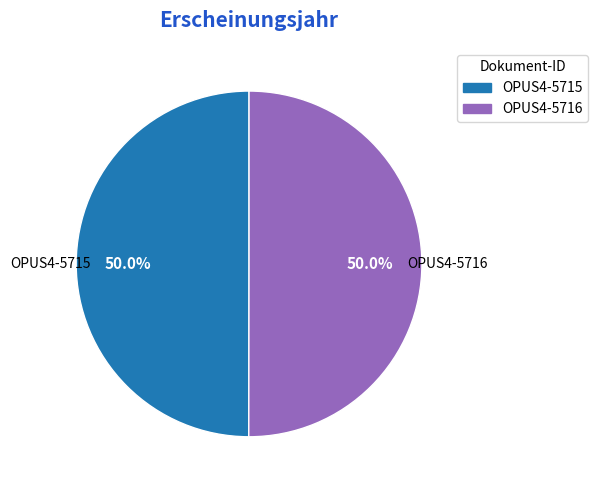

What is the total percentage of OPUS4-5716 and OPUS4-5715?

100.0%